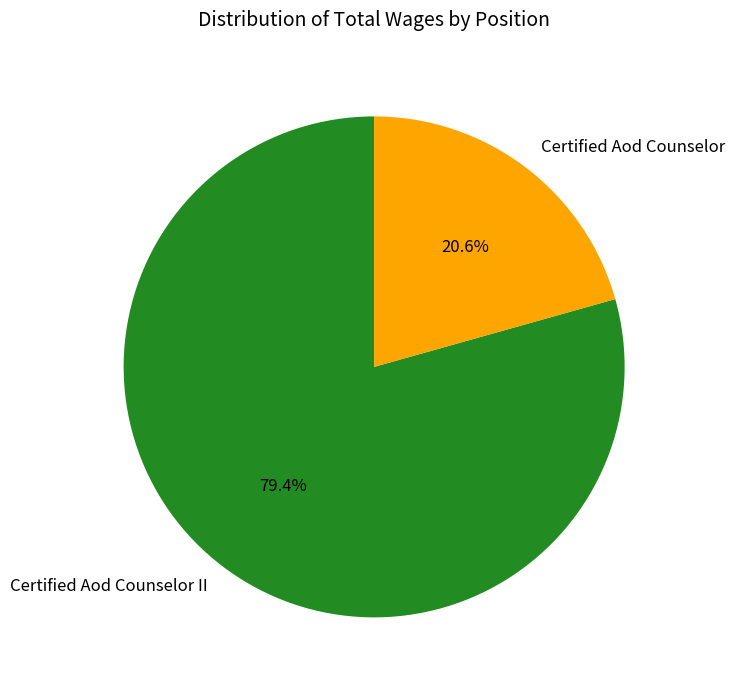

To the nearest percent, what percentage of the pie is Certified Aod Counselor?

21%